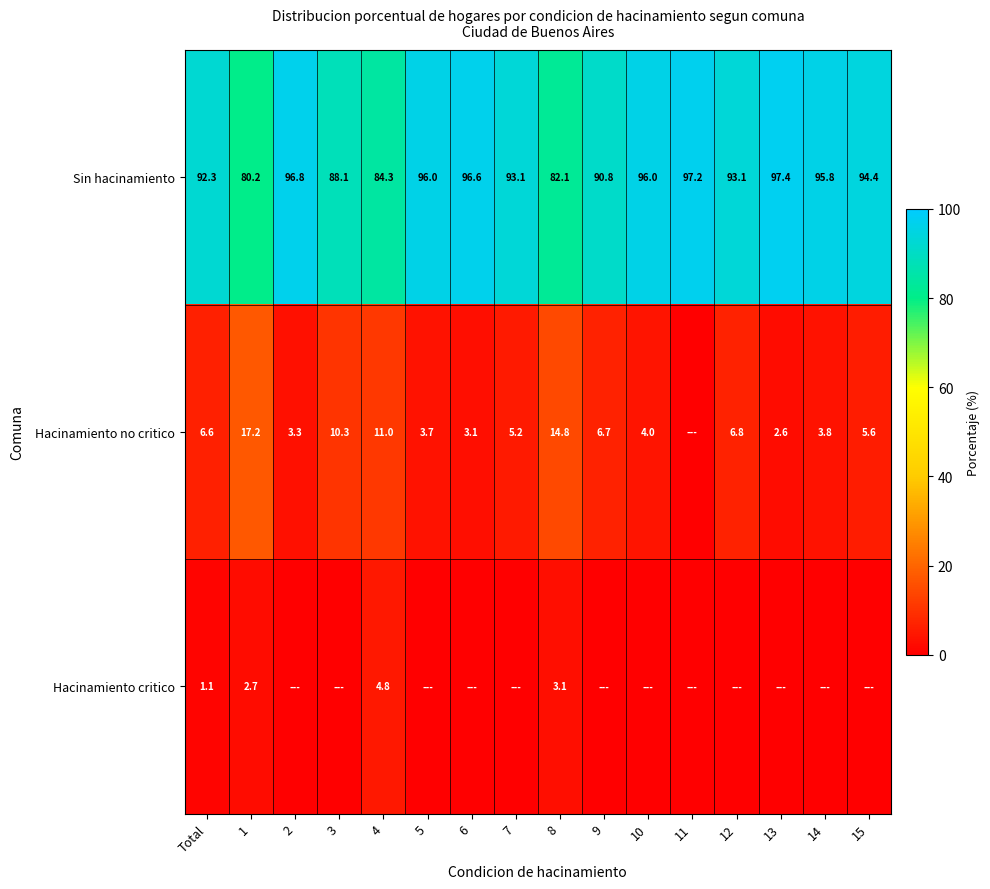

The Hacinamiento no critico series shows 25.5 at 1. True or false?

False